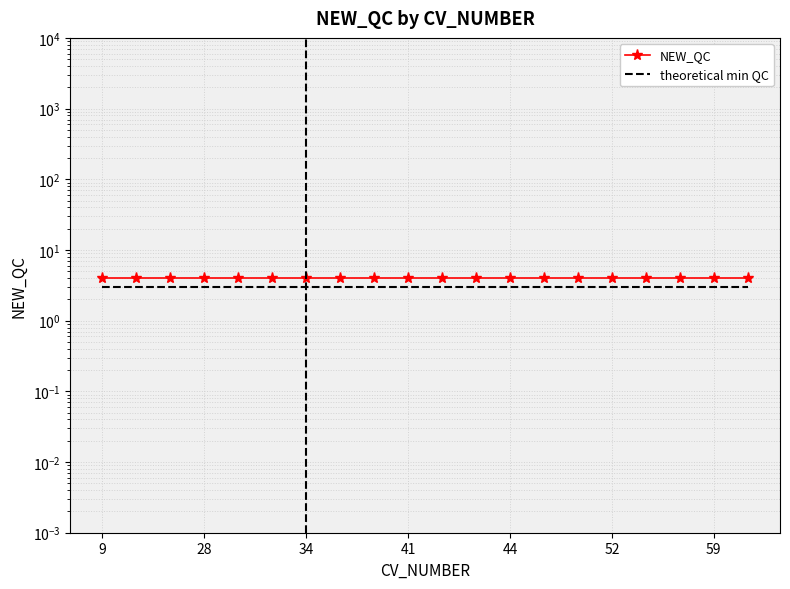

Which label corresponds to the largest value in the chart?

9